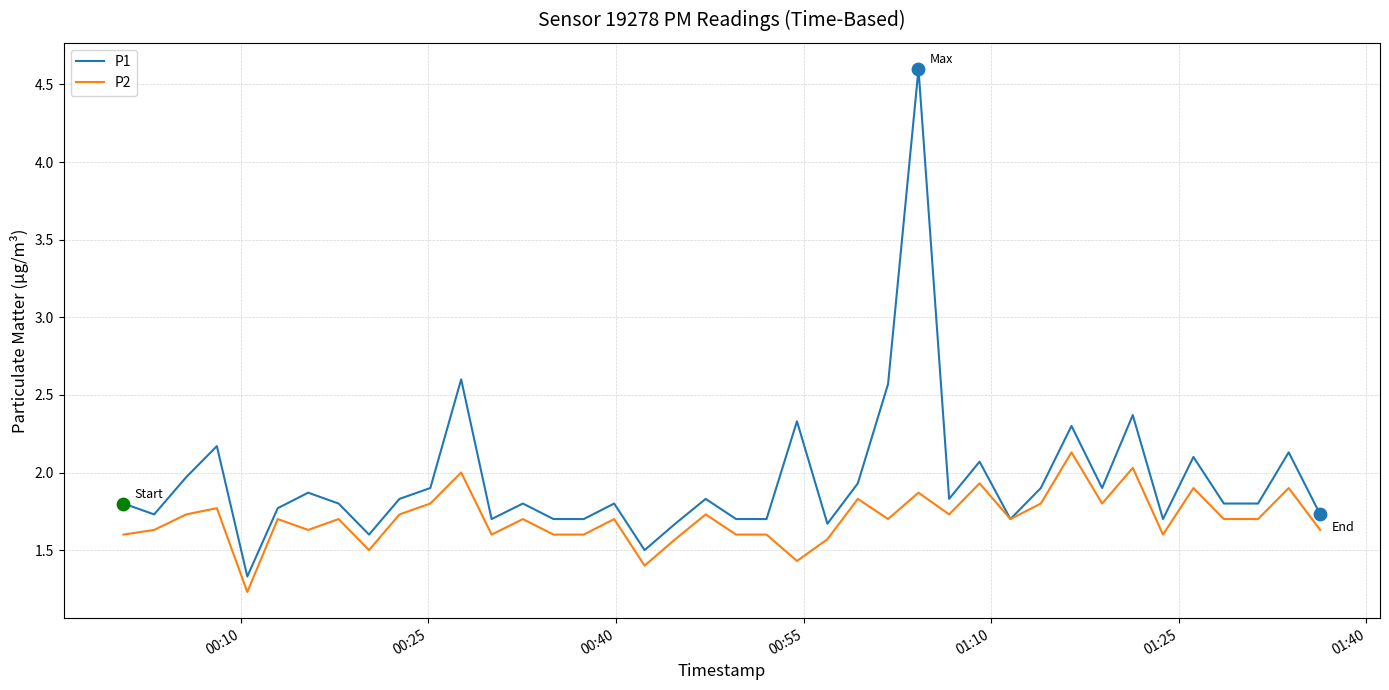

Which series has the widest spread of values?

P1